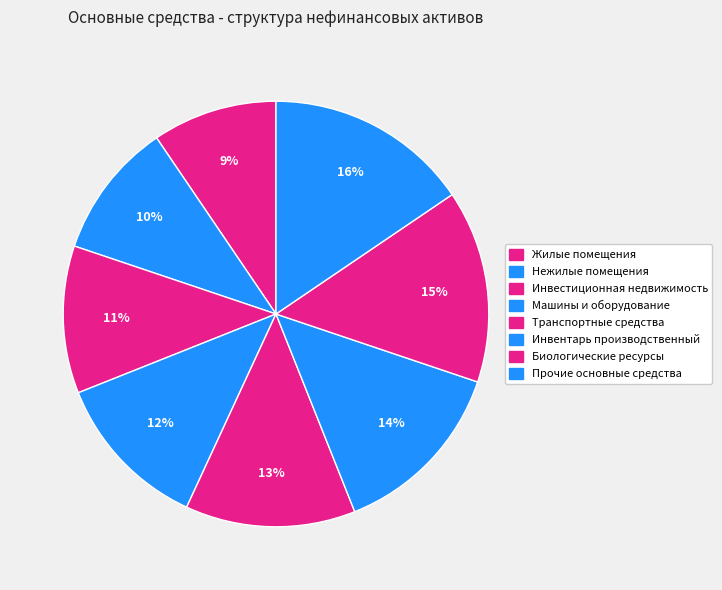

To the nearest percent, what is the average slice percentage?

12%